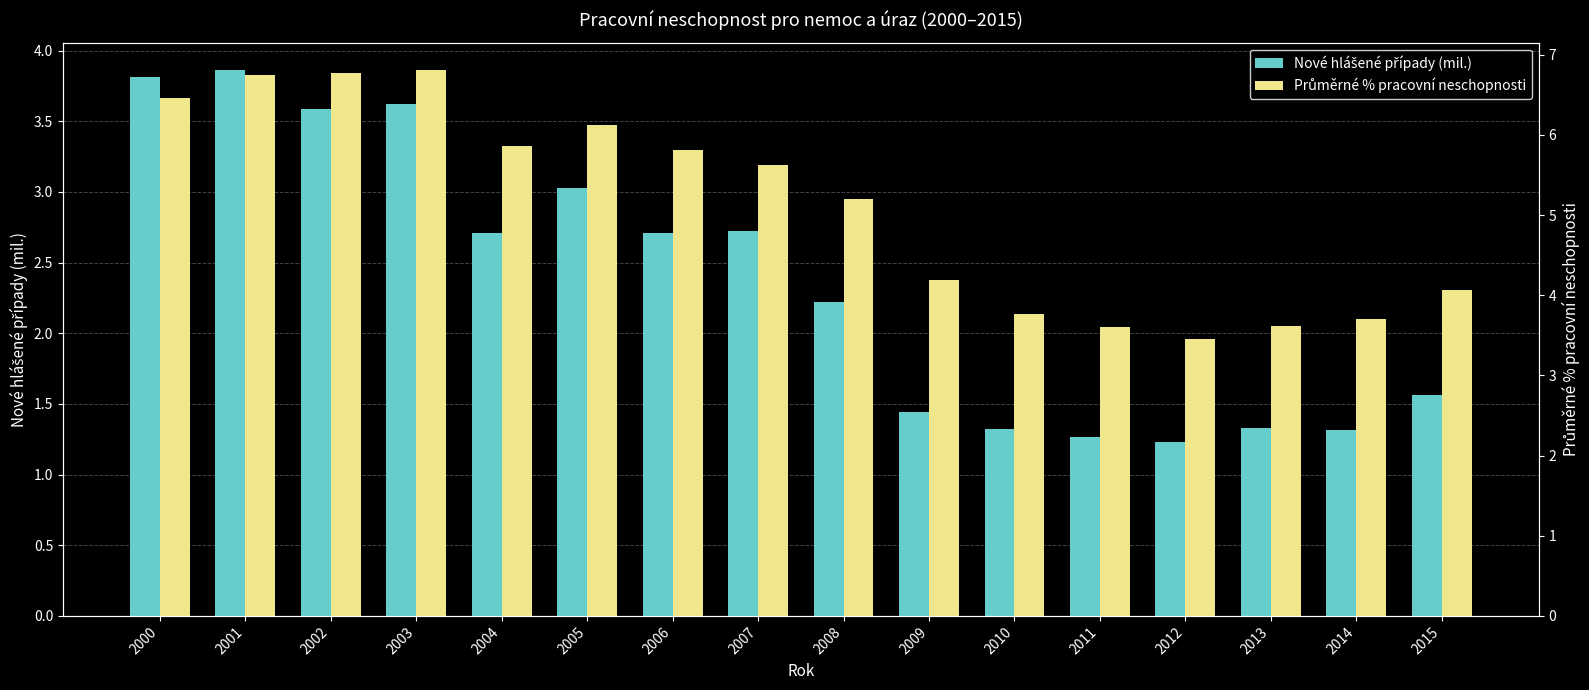

List the series in order of their overall mean, lowest first.

Nové hlášené případy (mil.), Průměrné % pracovní neschopnosti